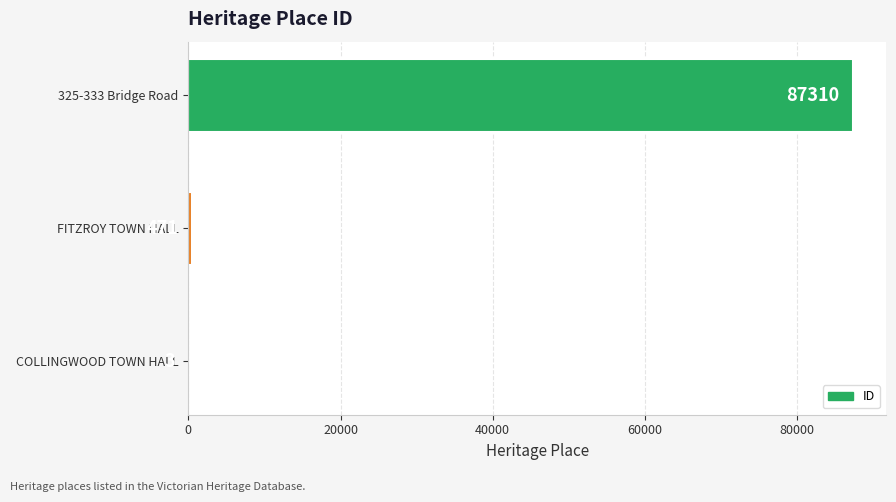

Between COLLINGWOOD TOWN HALL and 325-333 Bridge Road, which is larger?

325-333 Bridge Road